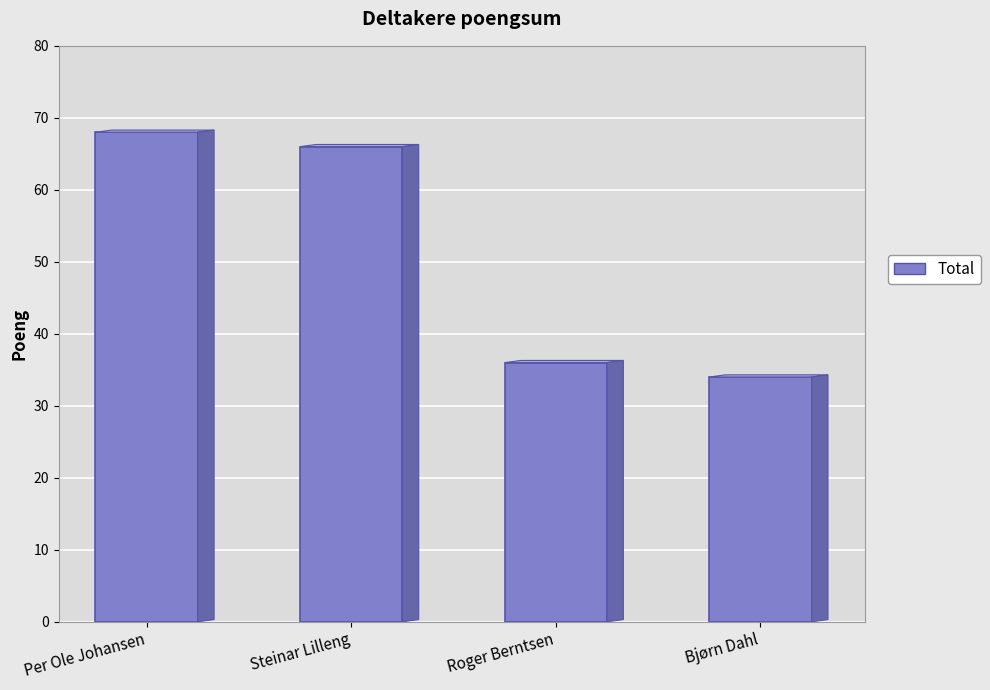

Reading right to left, list all the values displayed in this chart.

Bjørn Dahl=34	Roger Berntsen=36	Steinar Lilleng=66	Per Ole Johansen=68